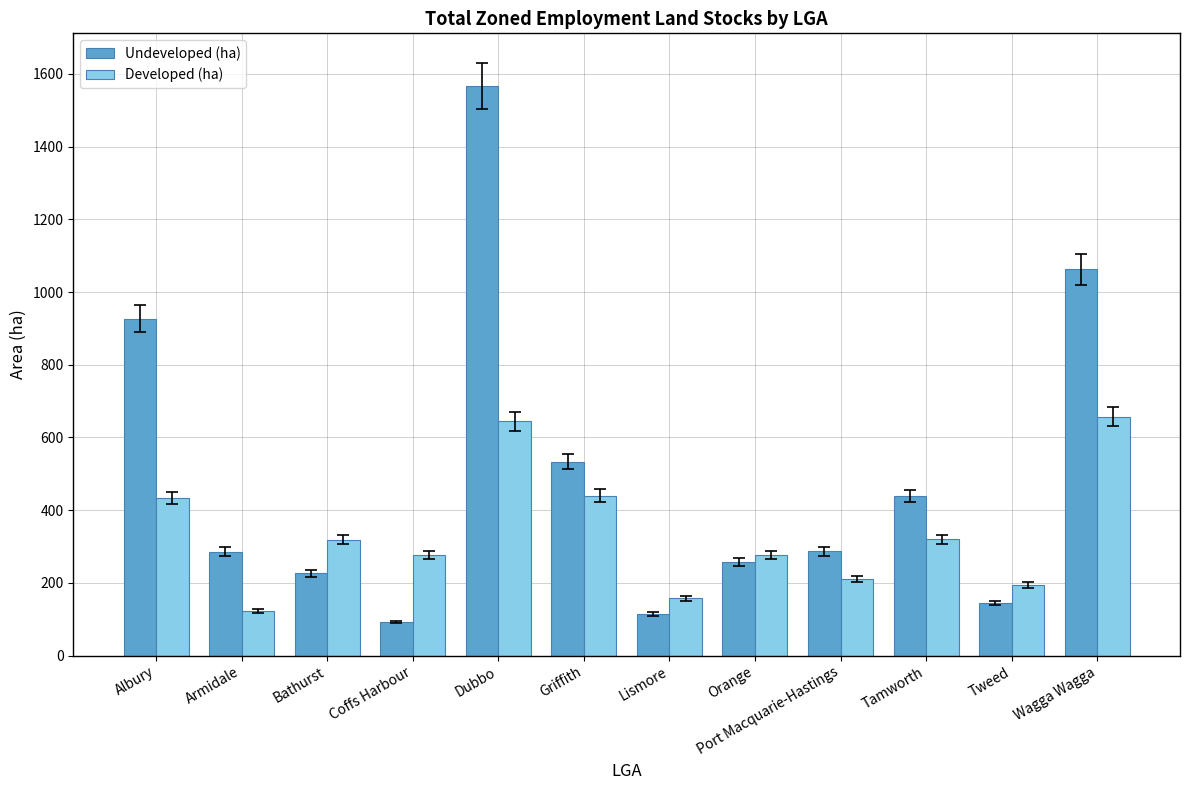

What is the average value of the Developed (ha) series?

337.6